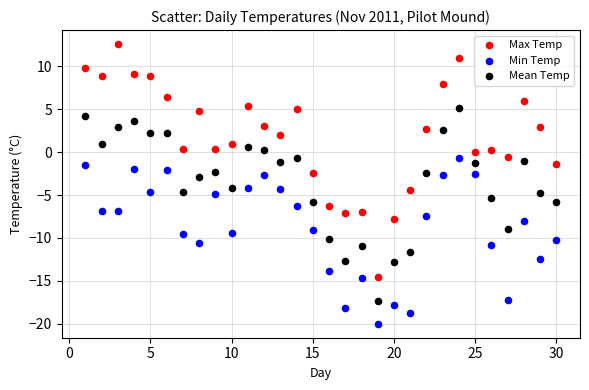

Which series reaches the maximum Y coordinate?

Max Temp